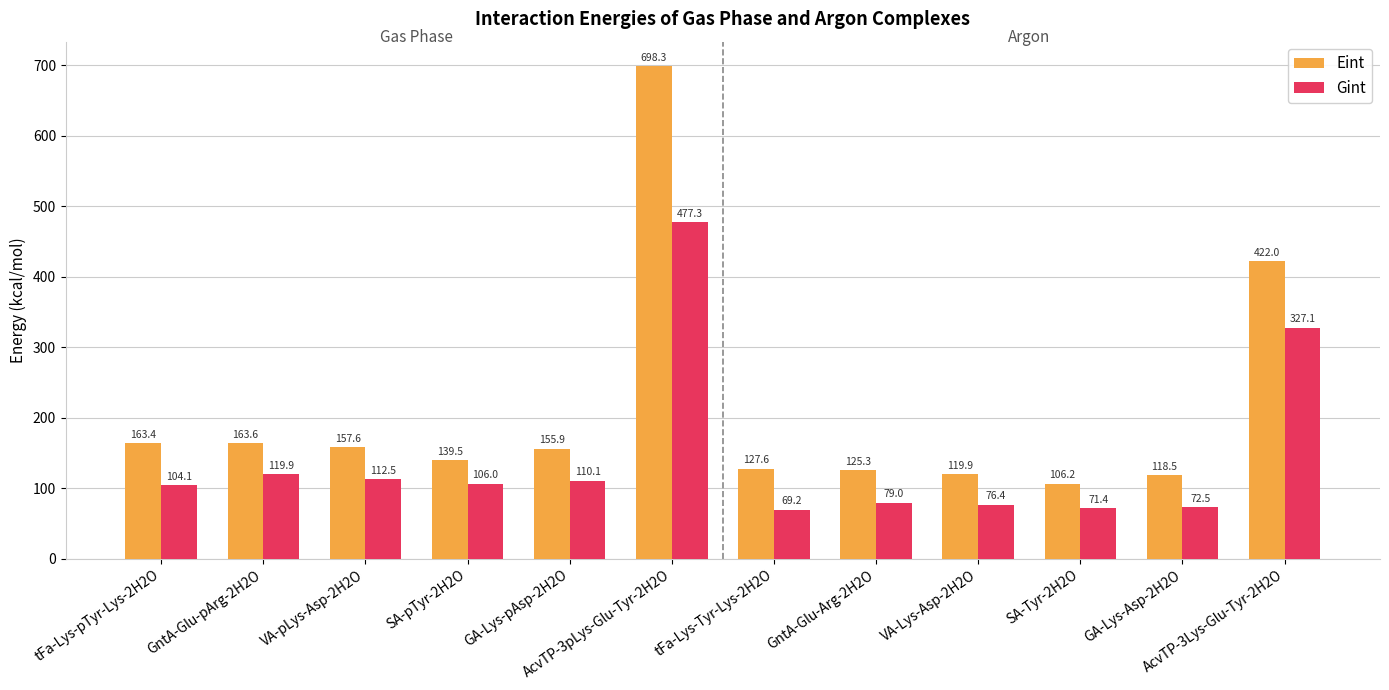

True or false: Eint has a value of 222.7 at tFa-Lys-pTyr-Lys-2H2O.

False